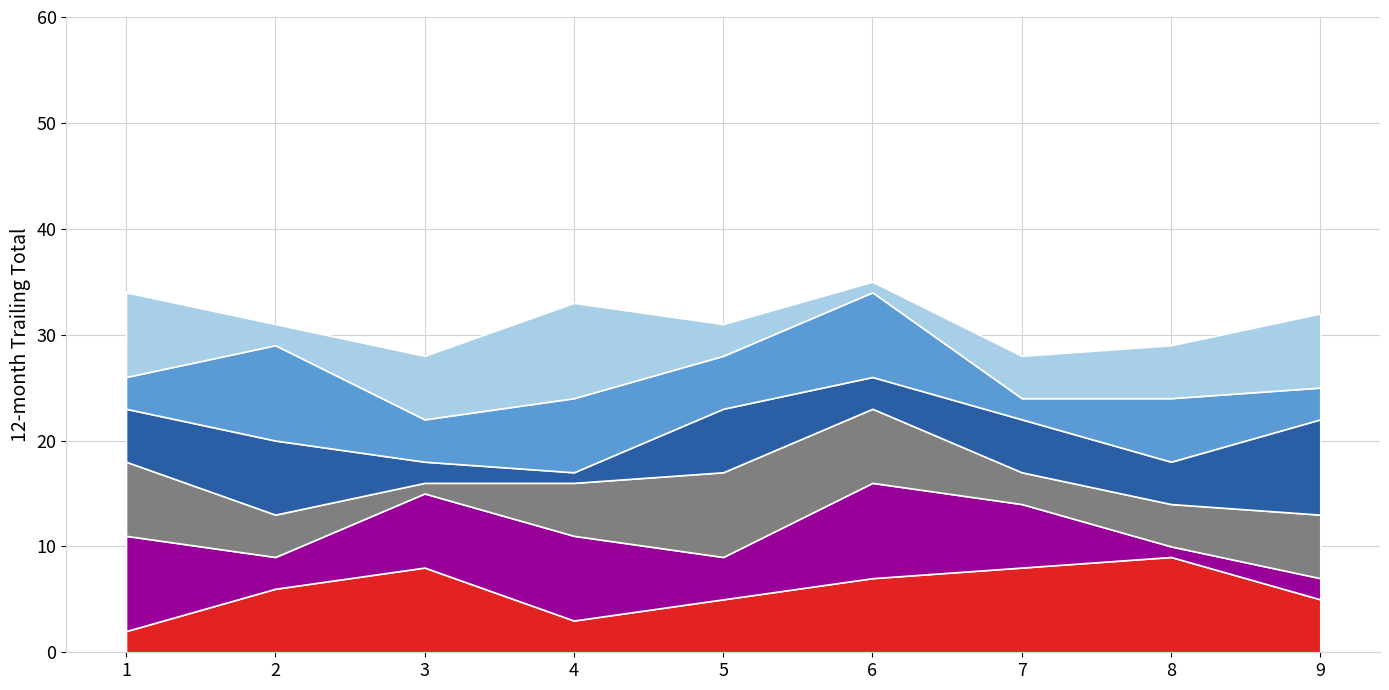

Reading left to right, what are all the values shown in this chart?

col_8: 1=2	2=6	3=8	4=3	5=5	6=7	7=8	8=9	9=5
col_4: 1=9	2=3	3=7	4=8	5=4	6=9	7=6	8=1	9=2
col_7: 1=7	2=4	3=1	4=5	5=8	6=7	7=3	8=4	9=6
col_2: 1=5	2=7	3=2	4=1	5=6	6=3	7=5	8=4	9=9
col_3: 1=3	2=9	3=4	4=7	5=5	6=8	7=2	8=6	9=3
col_5: 1=8	2=2	3=6	4=9	5=3	6=1	7=4	8=5	9=7